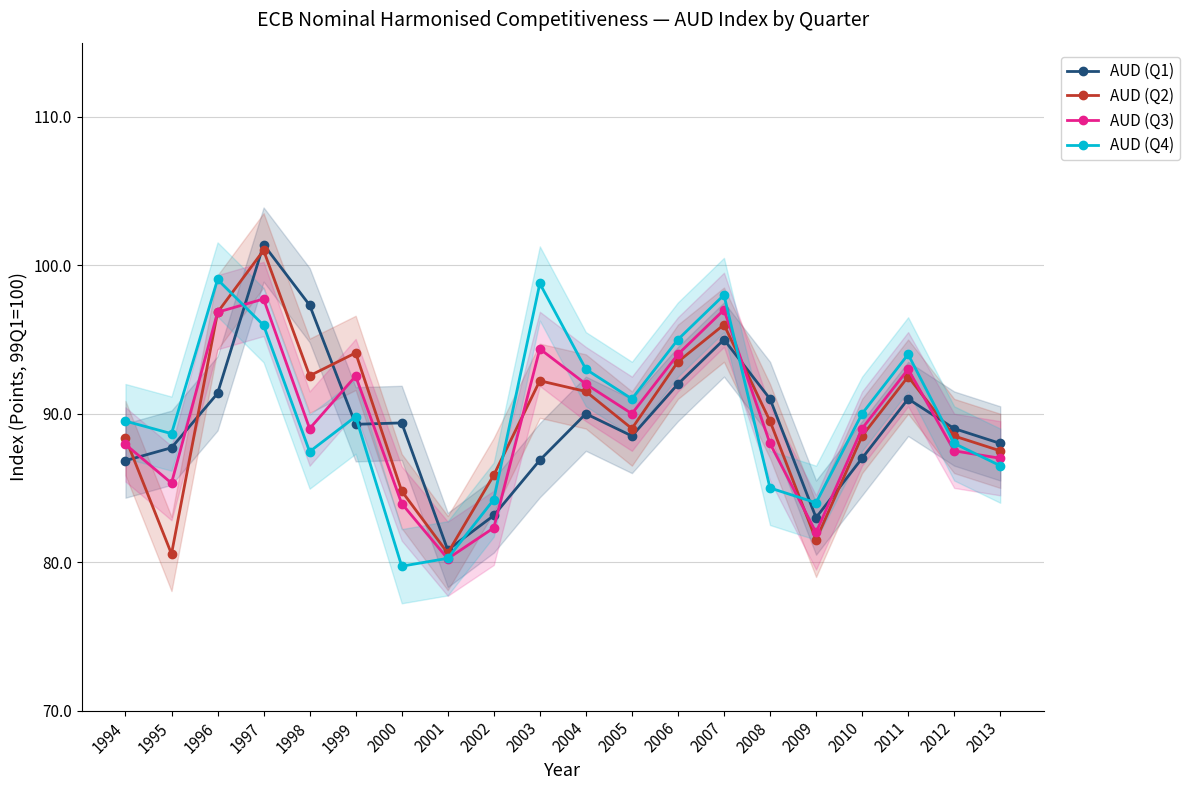

Which series ends up on top after the final intersection of AUD (Q2) and AUD (Q3)?

AUD (Q2)